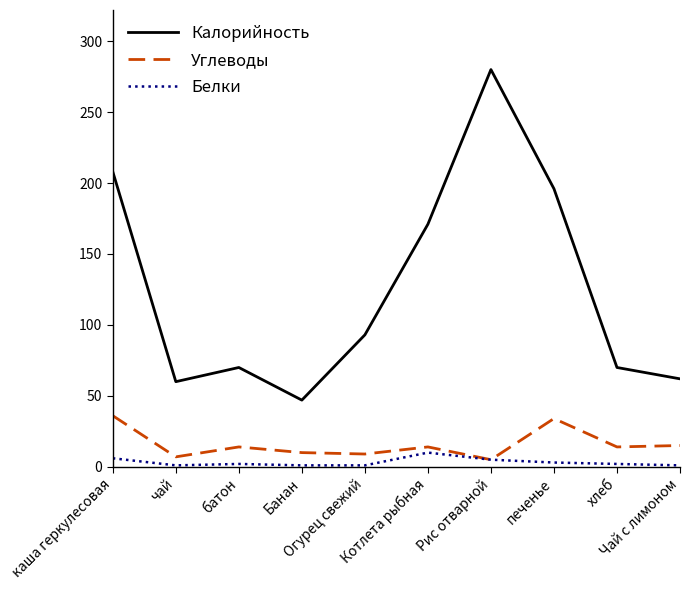

Does the chart have visible grid lines?

No